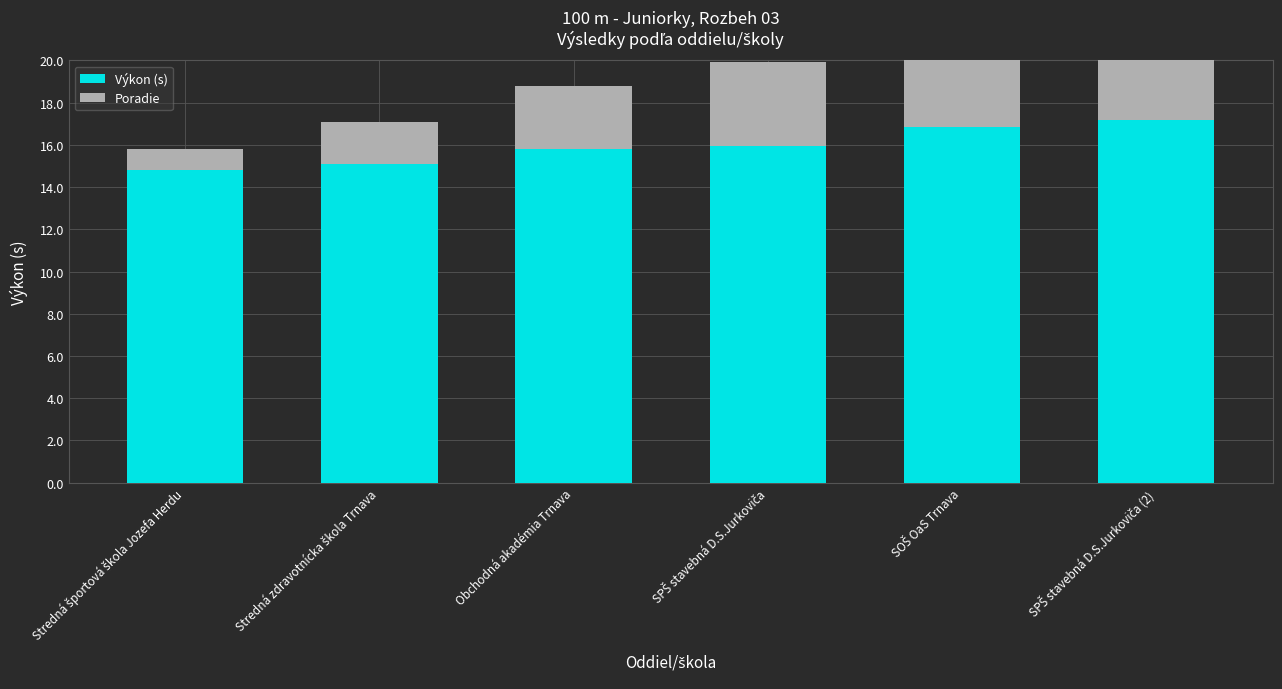

Which series changed the most between Stredná zdravotnícka škola Trnava and SOŠ OaS Trnava?

Poradie